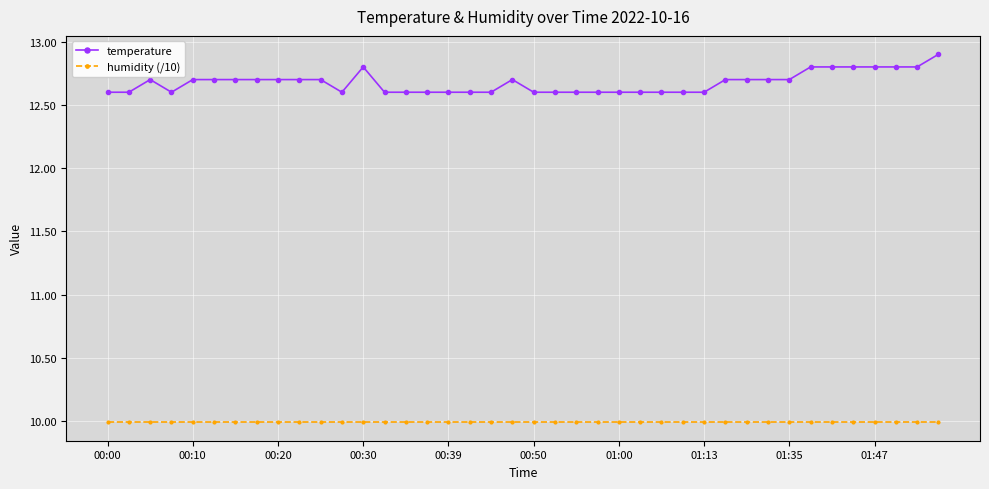

Which series has the largest range (max minus min)?

temperature